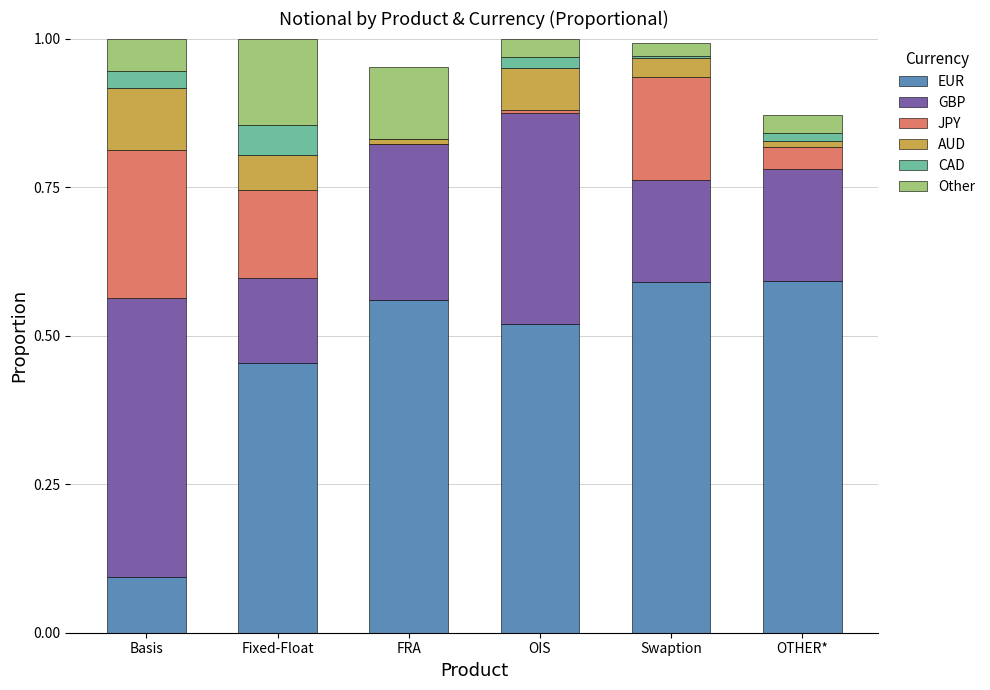

What is the total value across all series at Basis?

1.0